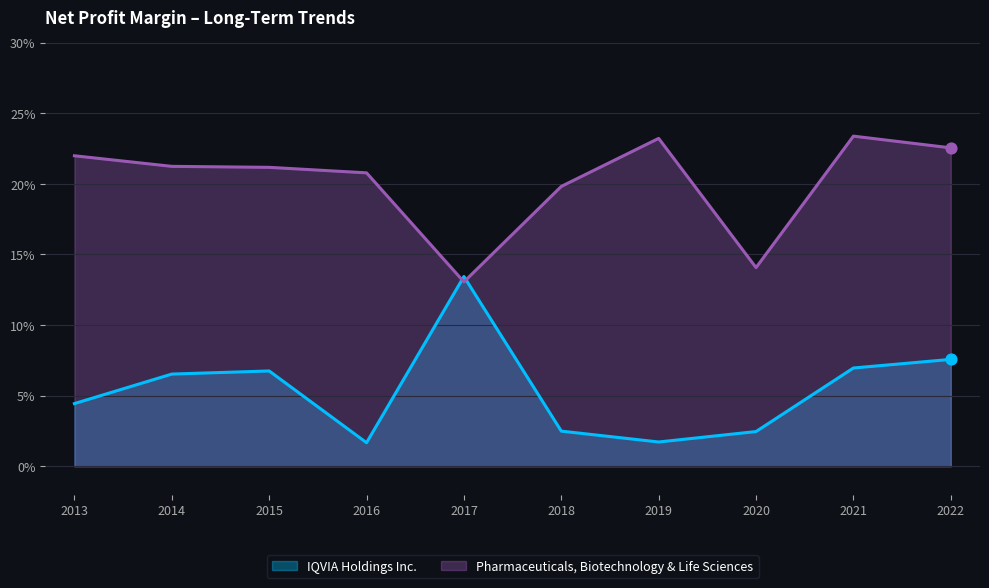

What are all the series names shown in the legend?

IQVIA Holdings Inc., Pharmaceuticals, Biotechnology & Life Sciences